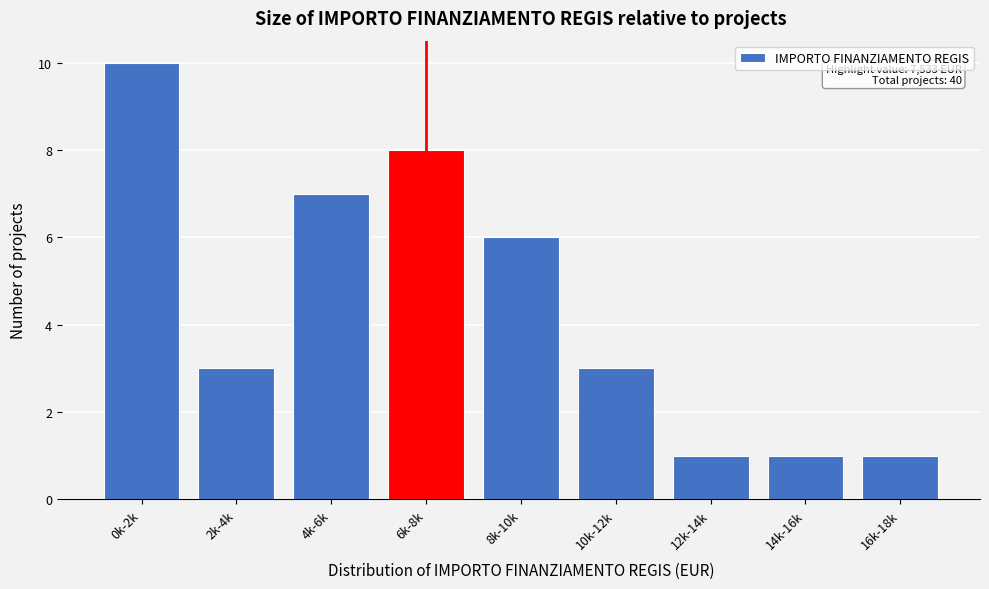

Reading left to right, transcribe all the data shown in this chart.

10	3	7	8	6	3	1	1	1